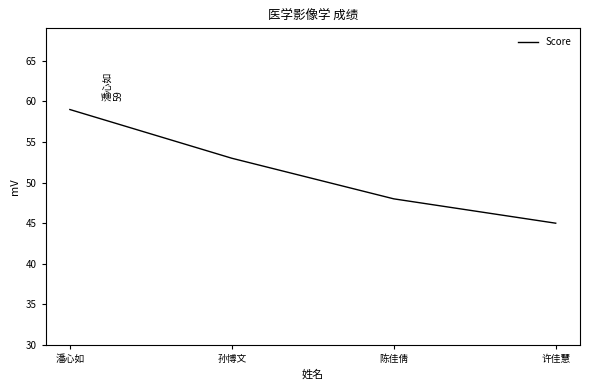

True or false: the data shows 74 at 陈佳倩.

False